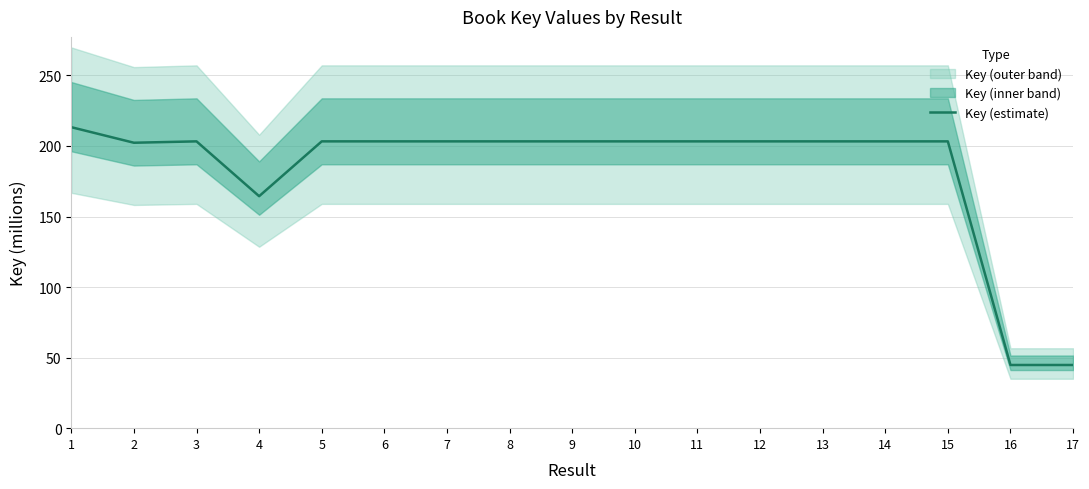

The chart shows a value of 44.8 at 16. True or false?

True